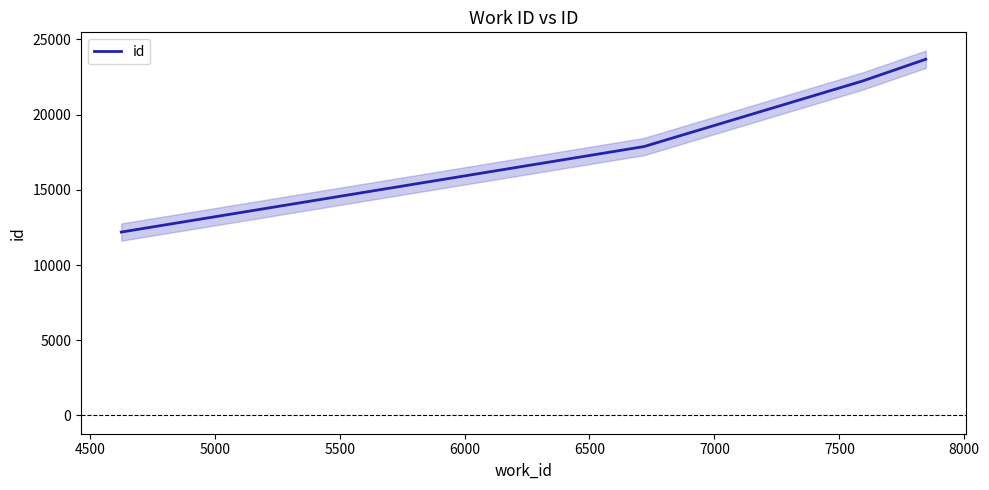

True or false: id has more than 2 interior local peaks.

False